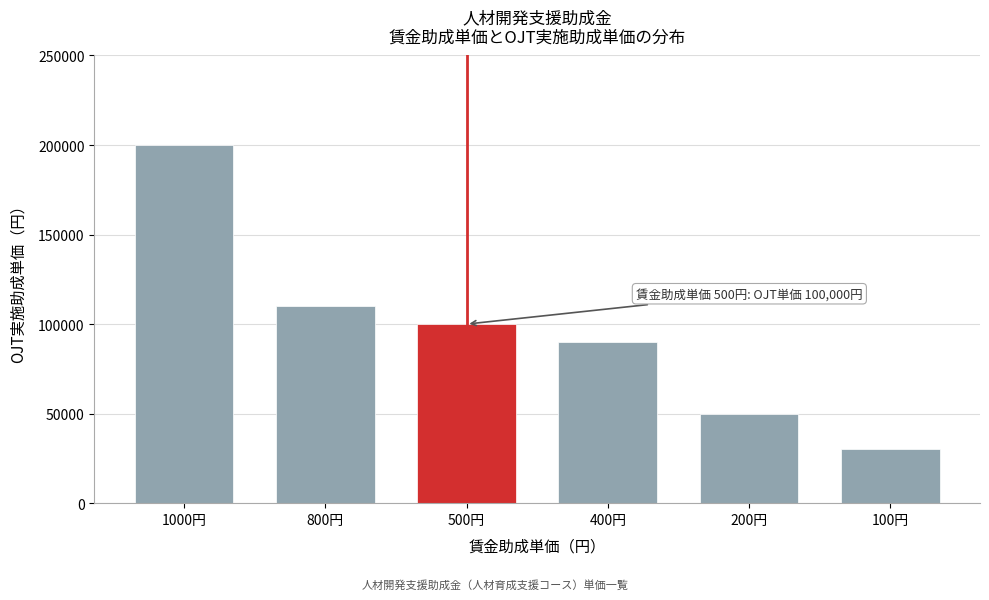

Reading left to right, extract all data points from this chart.

200000	110000	100000	90000	50000	30000